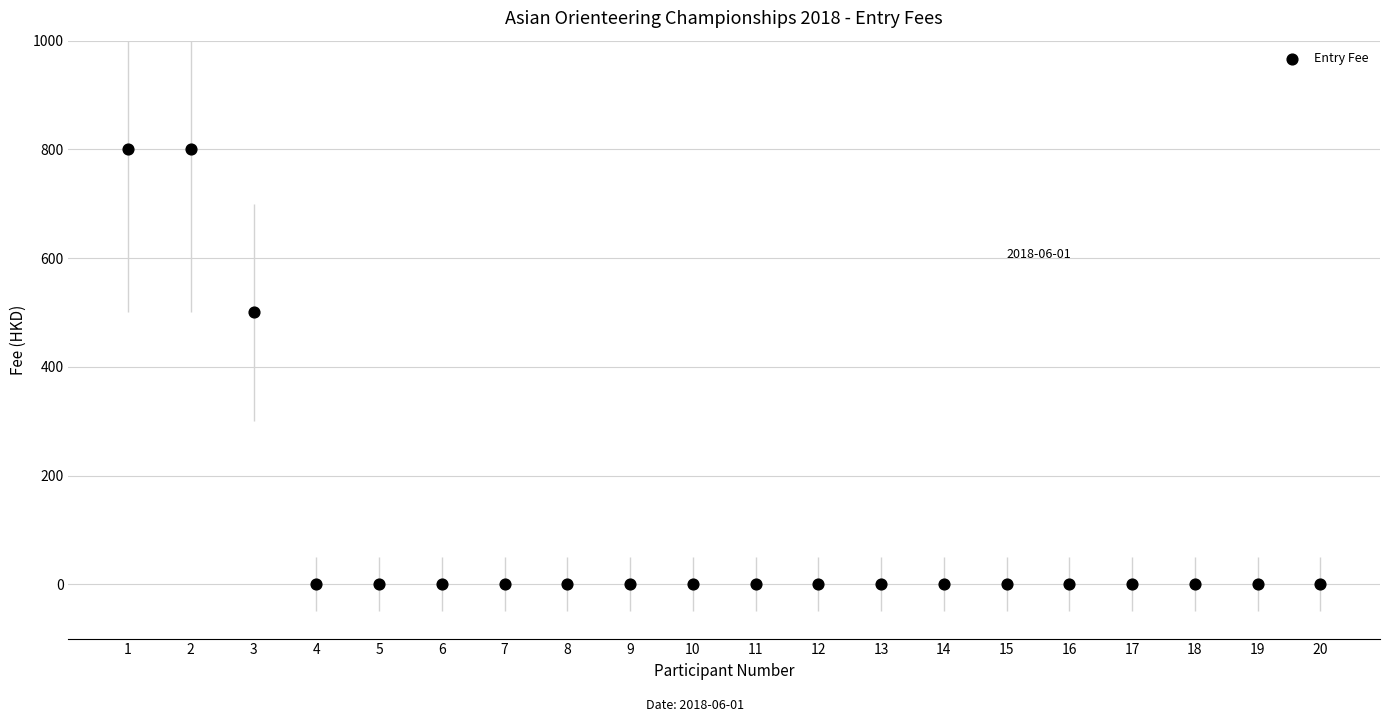

What is the range of Y values (max minus min)?

800